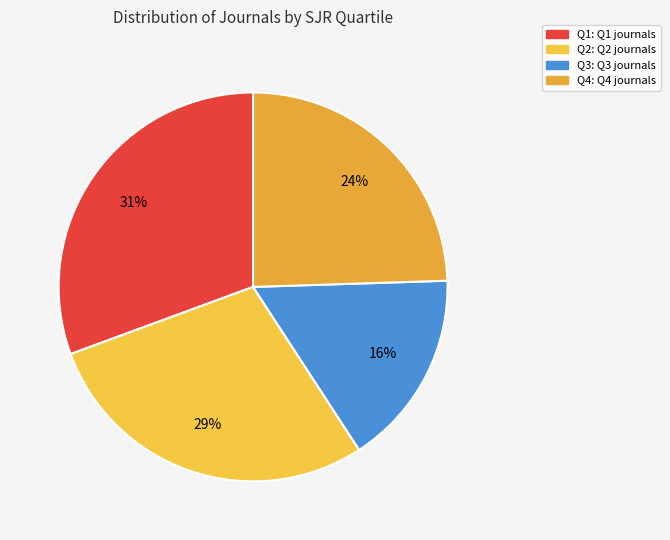

Which slice is the largest?

Q1